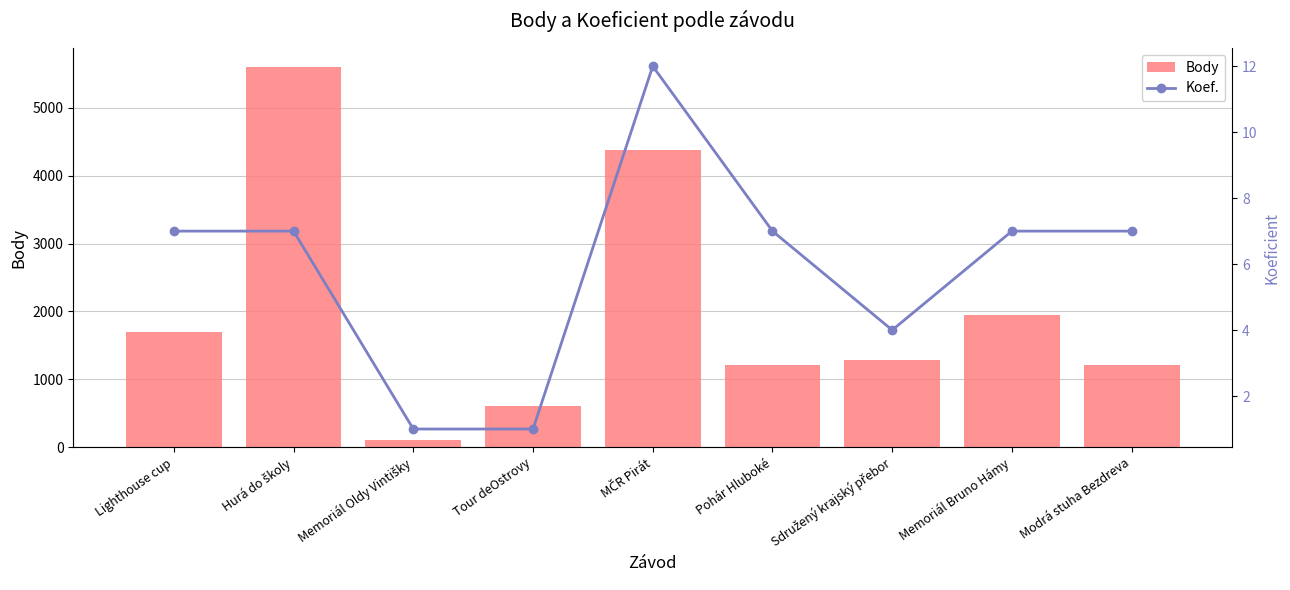

The value of Koef. at Hurá do školy is 2. True or false?

False